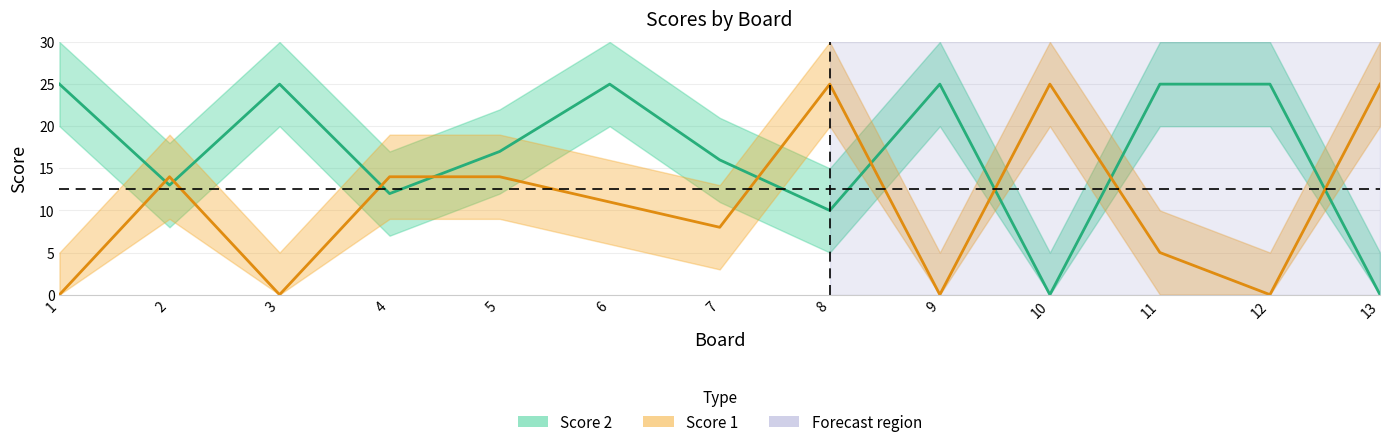

How many values in the Score 1 series exceed 11?

6